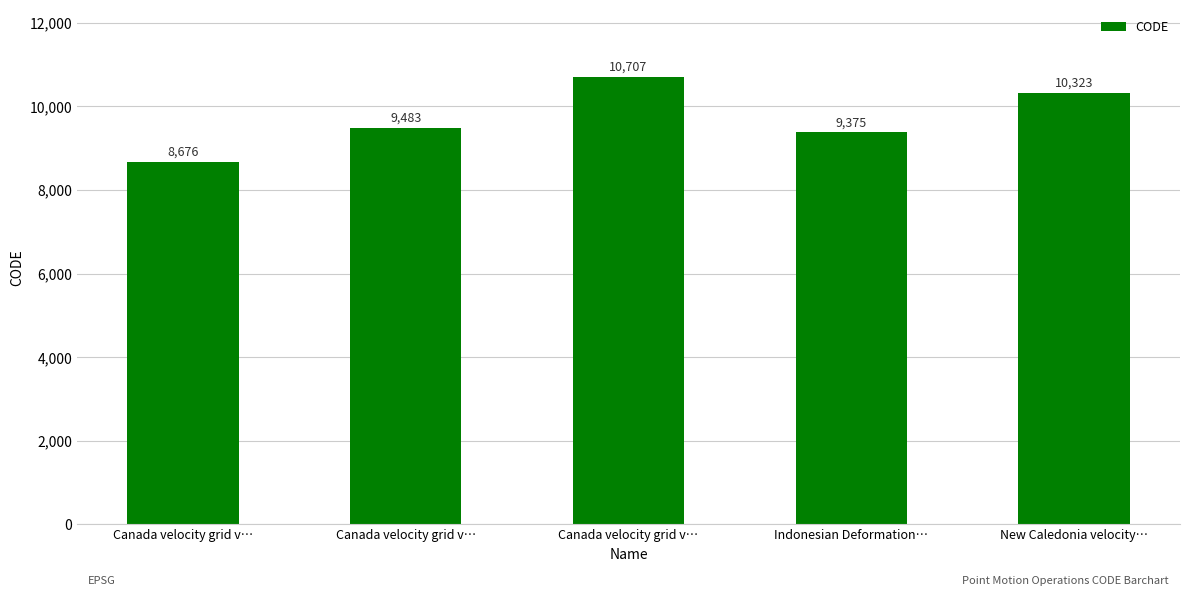

How many categories are shown in the chart?

5